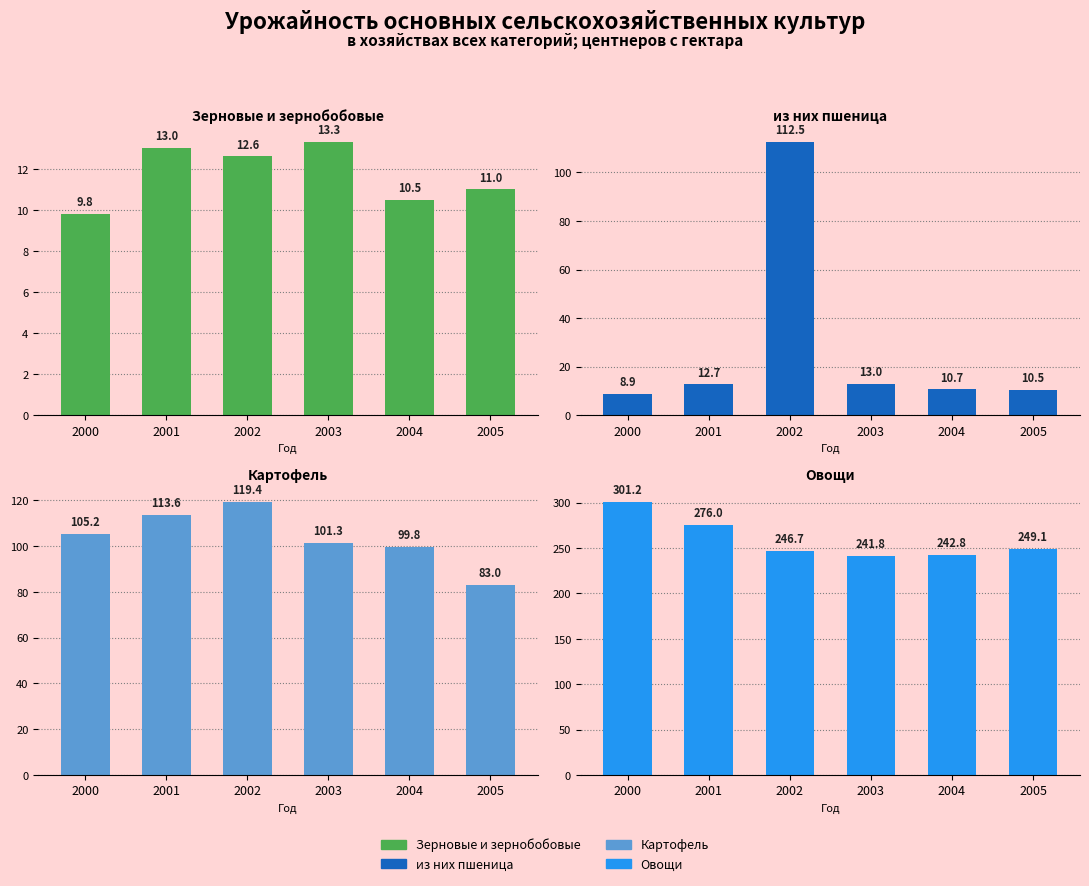

What are all the series names shown in the legend?

Зерновые и зернобобовые, из них пшеница, Картофель, Овощи